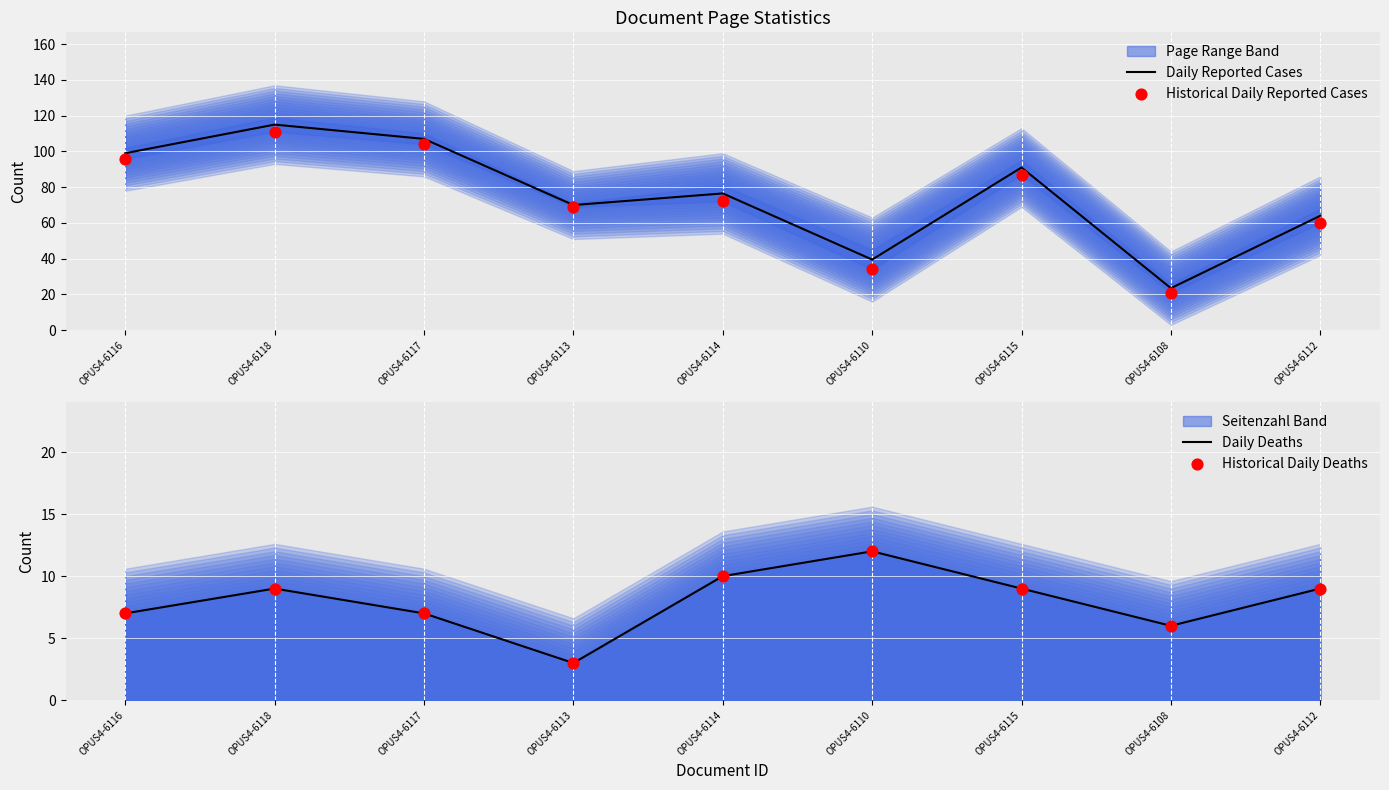

At which category is the sum across all series the highest?

OPUS4-6118